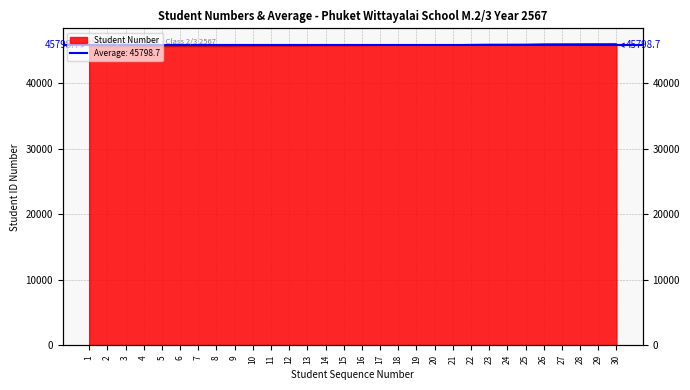

What is the average value?

45799